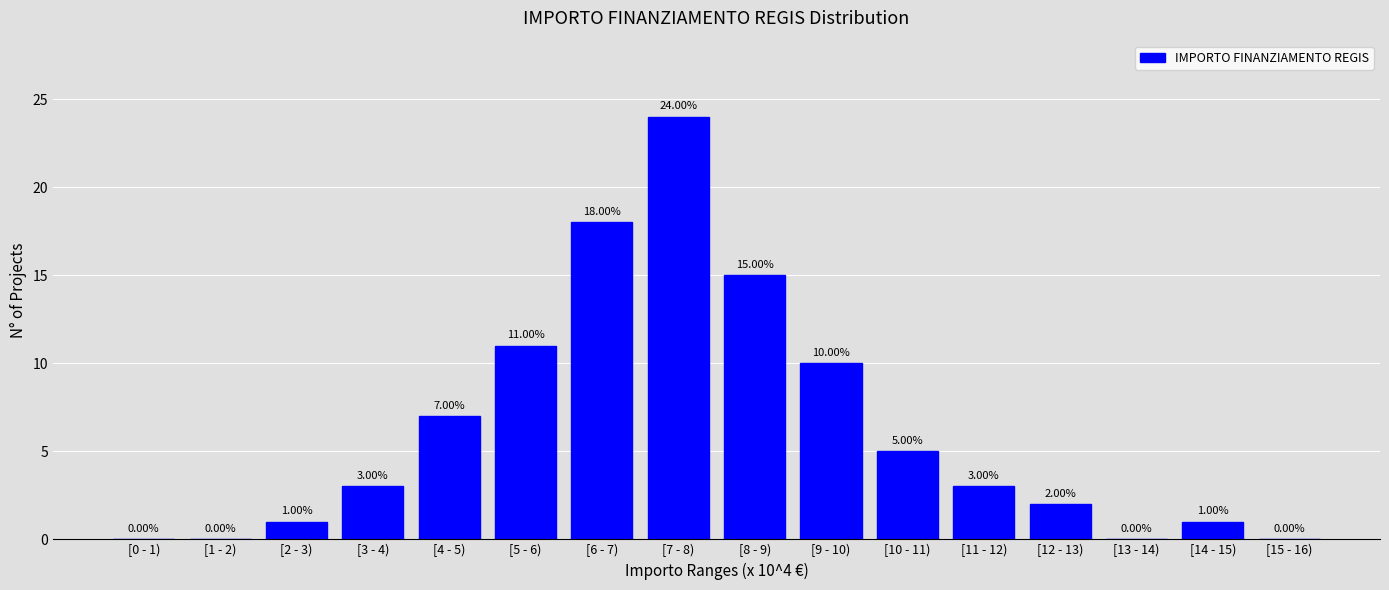

What is the sum of the values at [4 - 5) and [5 - 6)?

18